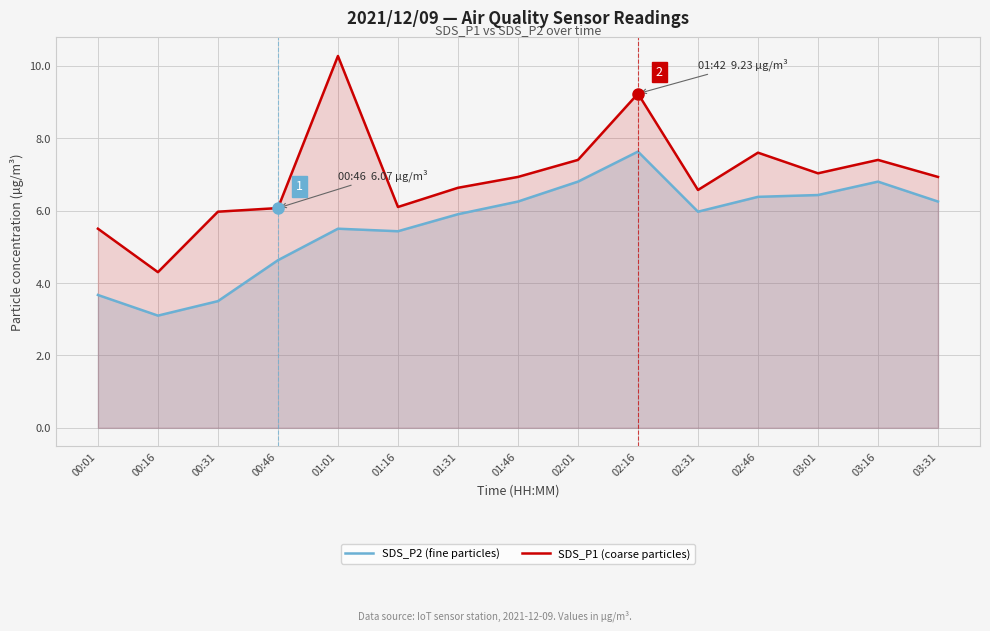

What is the value of the SDS_P2 (fine particles) point at the 3rd from the left?

3.5